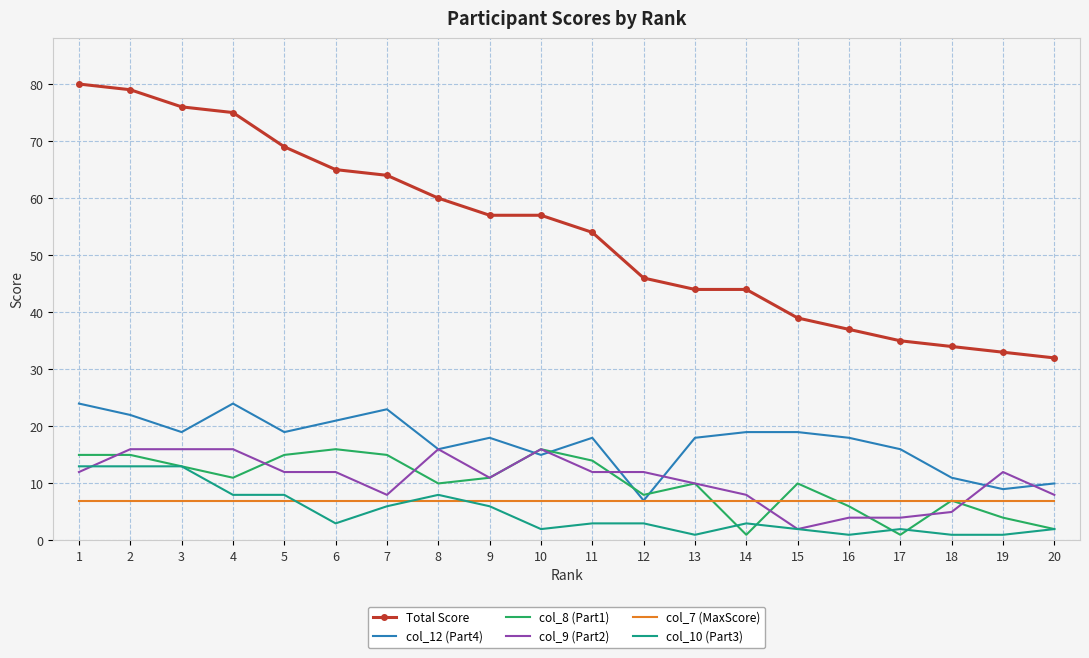

Reading left to right, transcribe all the data shown in this chart.

Total Score: 80	79	76	75	69	65	64	60	57	57	54	46	44	44	39	37	35	34	33	32
col_12 (Part4): 24	22	19	24	19	21	23	16	18	15	18	7	18	19	19	18	16	11	9	10
col_8 (Part1): 15	15	13	11	15	16	15	10	11	16	14	8	10	1	10	6	1	7	4	2
col_9 (Part2): 12	16	16	16	12	12	8	16	11	16	12	12	10	8	2	4	4	5	12	8
col_7 (MaxScore): 7	7	7	7	7	7	7	7	7	7	7	7	7	7	7	7	7	7	7	7
col_10 (Part3): 13	13	13	8	8	3	6	8	6	2	3	3	1	3	2	1	2	1	1	2